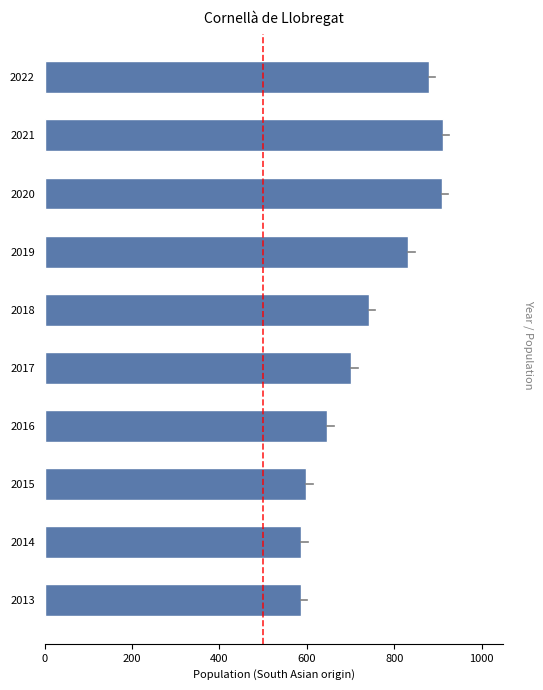

Is it true that the value at 2018 is 742?

True